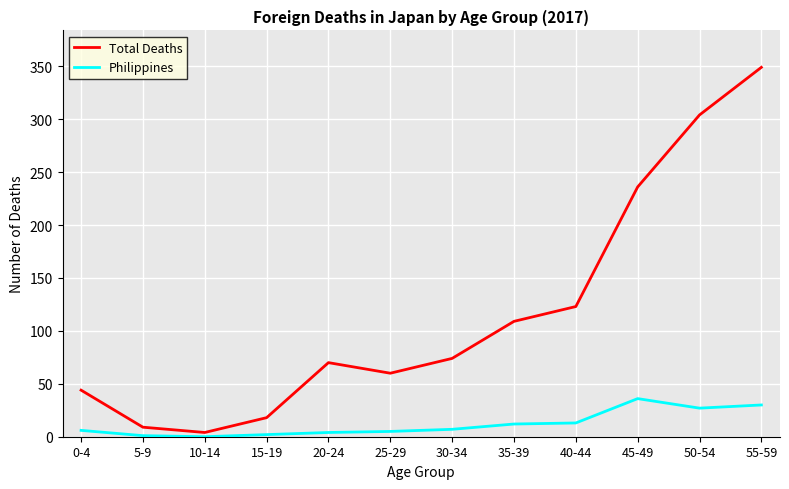

What is the greatest value displayed?

349